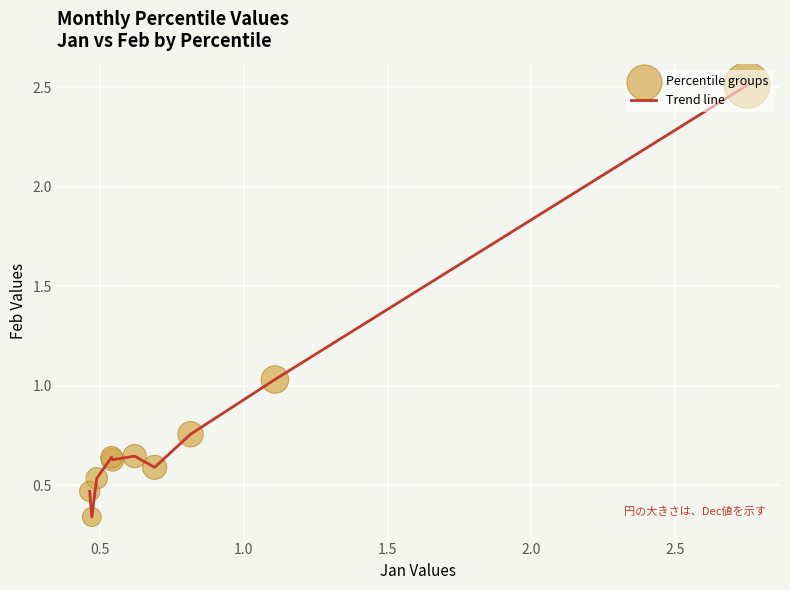

What is the greatest value displayed?

2.5